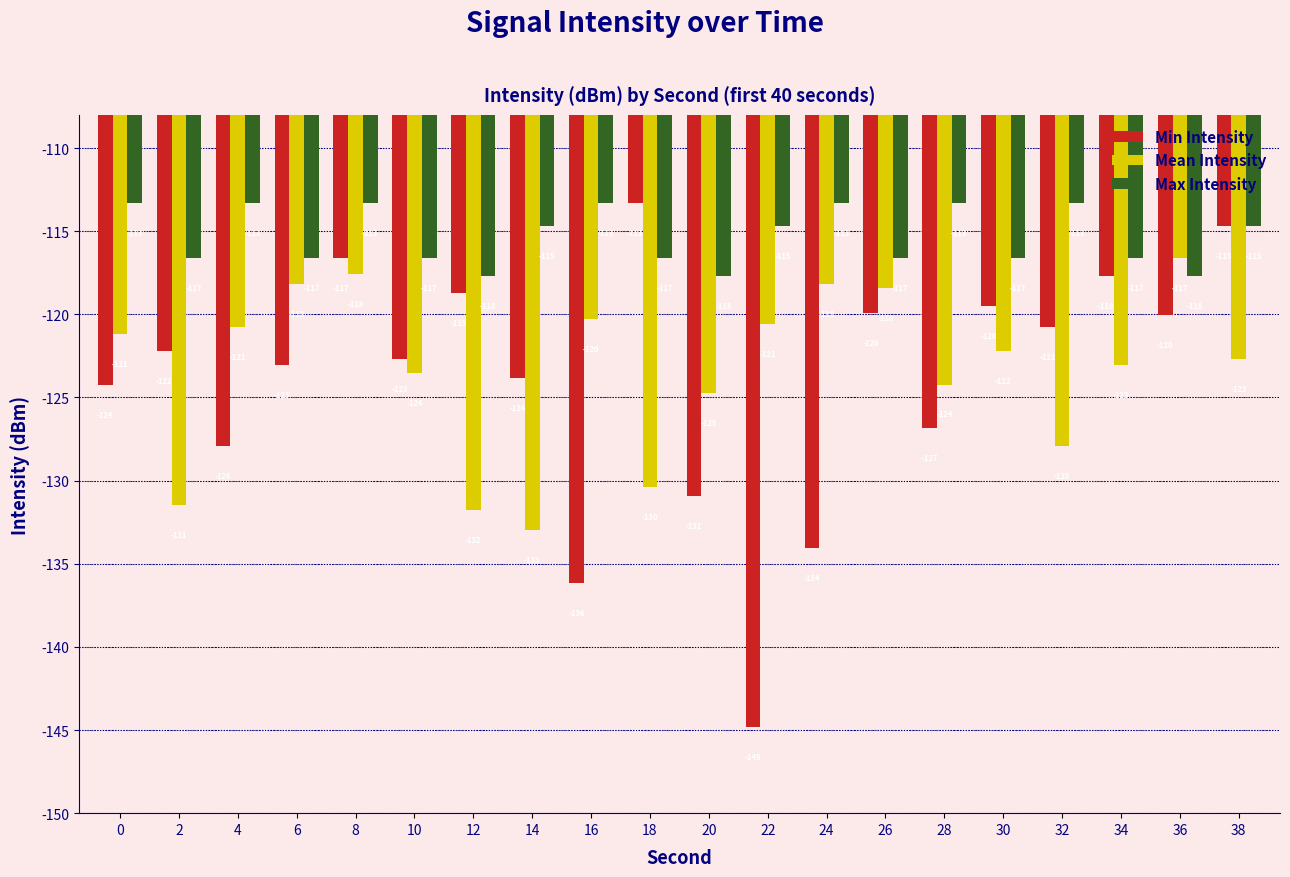

The Max Intensity series shows -113.3 at 24. True or false?

True